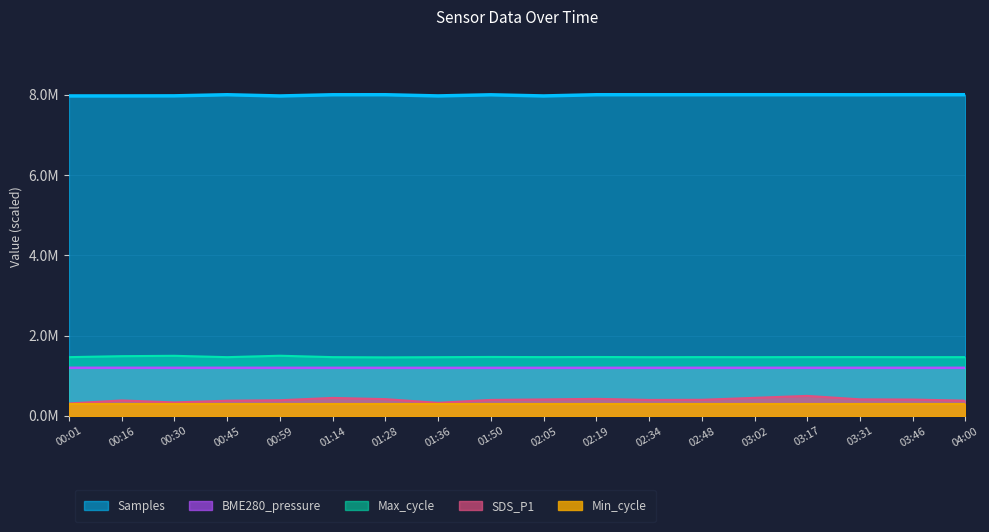

Rank the categories by BME280_pressure value from lowest to highest.

01:36, 01:50, 02:05, 01:28, 02:19, 00:59, 01:14, 02:34, 04:00, 00:30, 03:46, 02:48, 00:45, 03:17, 03:02, 03:31, 00:16, 00:01